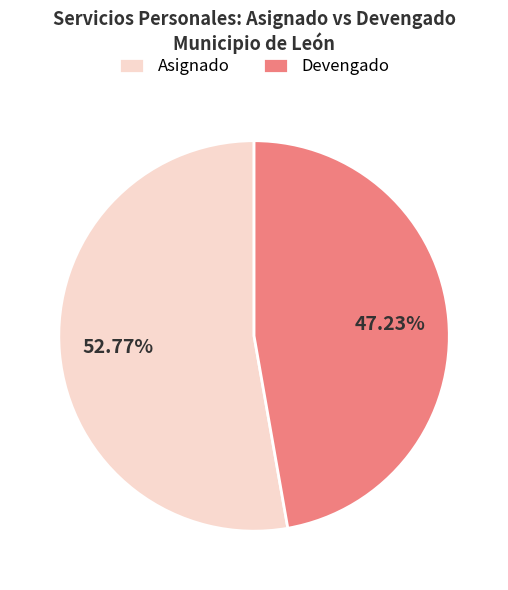

Which category accounts for the majority?

Asignado